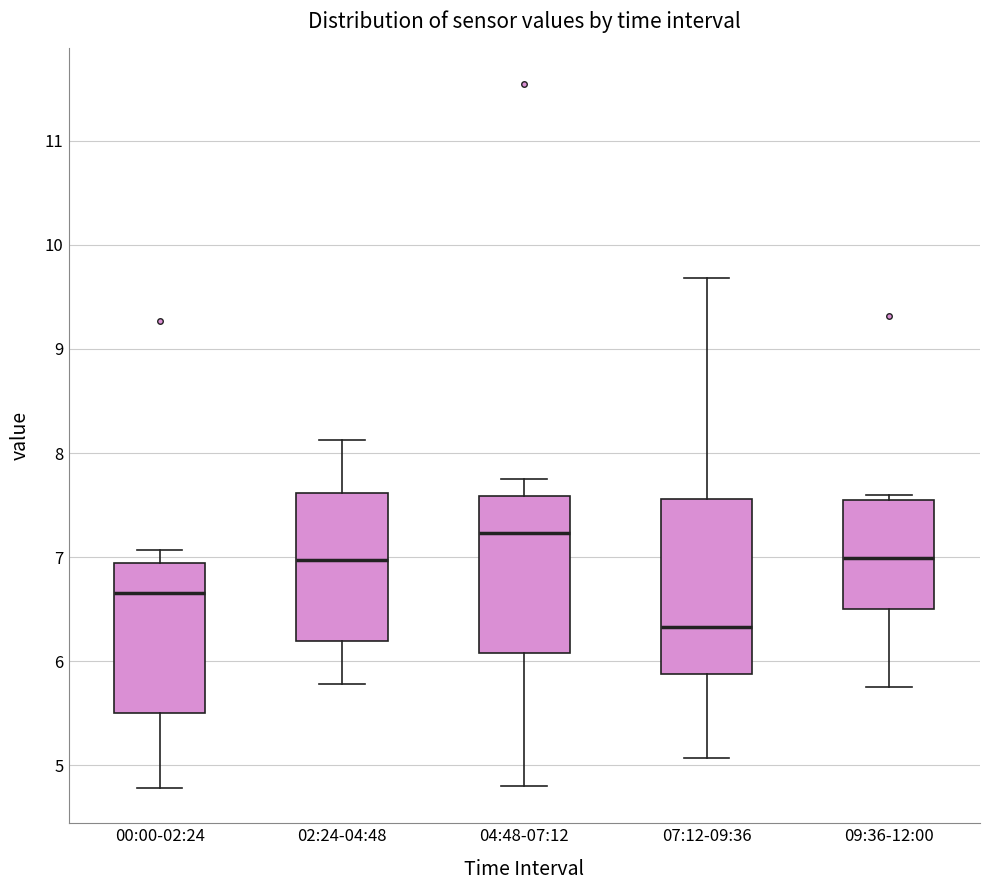

Reading left to right, transcribe this box plot: for each box, give where its median line is, the range the box spans, and where its two whiskers end, as read against the y-axis. The values are not printed on the chart, so give them approximately, as read against the axis.

00:00-02:24: median 6.7, box 5.5 to 6.9, whiskers 4.8 to 7.1
02:24-04:48: median 7.0, box 6.2 to 7.6, whiskers 5.8 to 8.1
04:48-07:12: median 7.2, box 6.1 to 7.6, whiskers 4.8 to 7.8
07:12-09:36: median 6.3, box 5.9 to 7.6, whiskers 5.1 to 9.7
09:36-12:00: median 7.0, box 6.5 to 7.5, whiskers 5.8 to 7.6